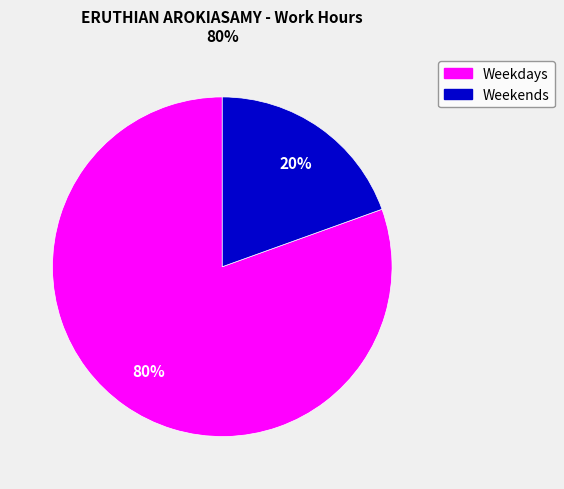

Count the number of slices in the pie.

2